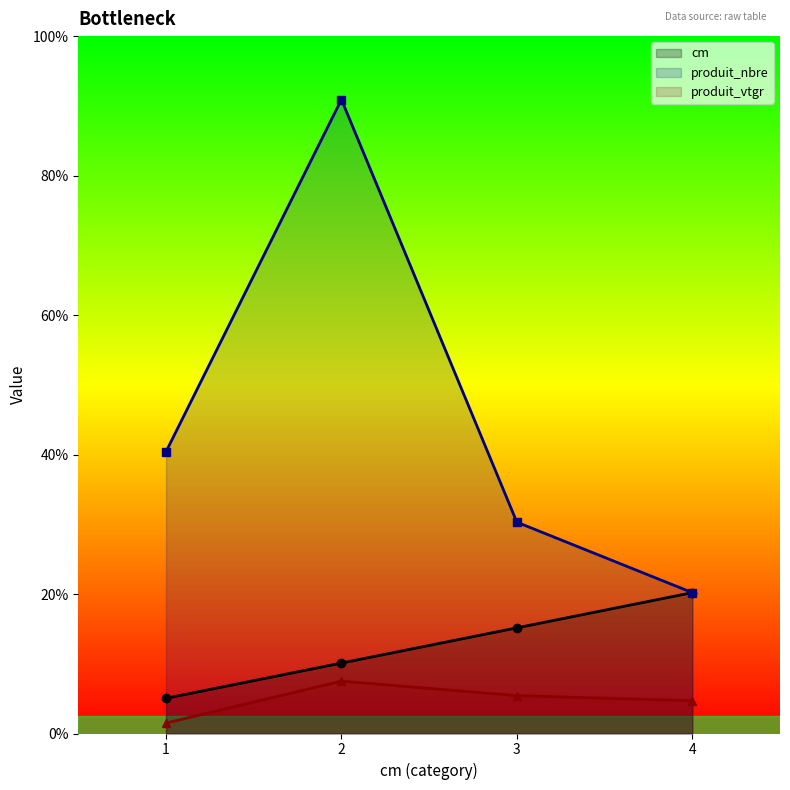

Does the chart display data point markers on the line(s)?

Yes